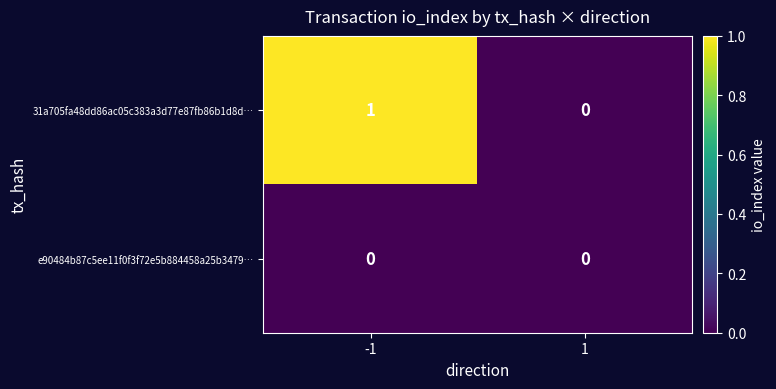

Which series changed the most between -1 and 1?

31a705fa48dd86ac05c383a3d77e87fb86b1d8d…